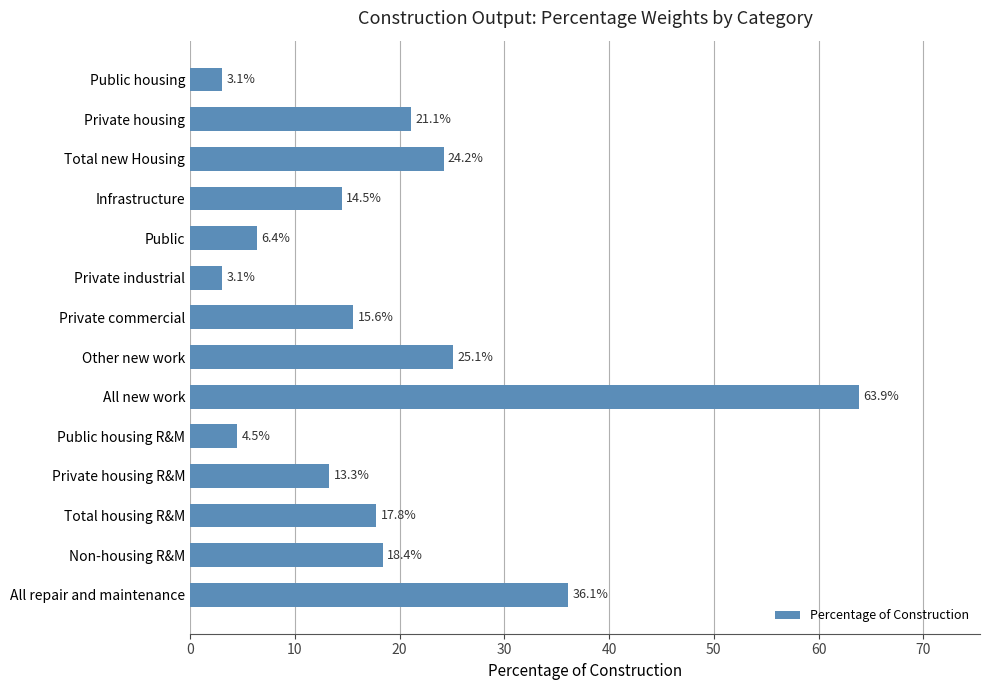

What is the sum of all values?

267.1